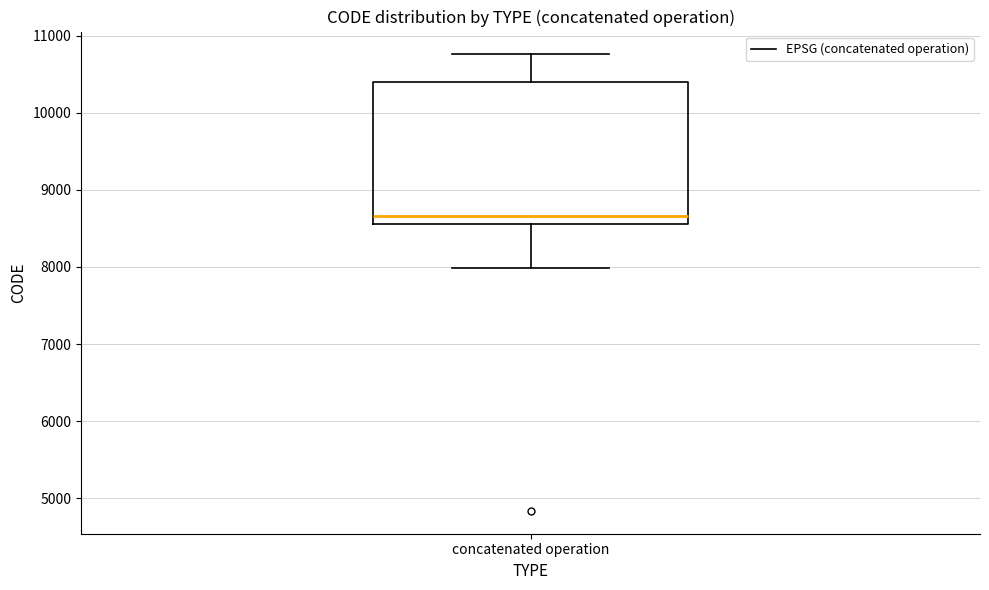

Read this box plot against the y-axis: the position of the median line, the range covered by the box, and the ends of both whiskers. The values are not printed on the chart, so give them approximately, as read against the axis.

median 8700, box 8600 to 10400, whiskers 8000 to 10800